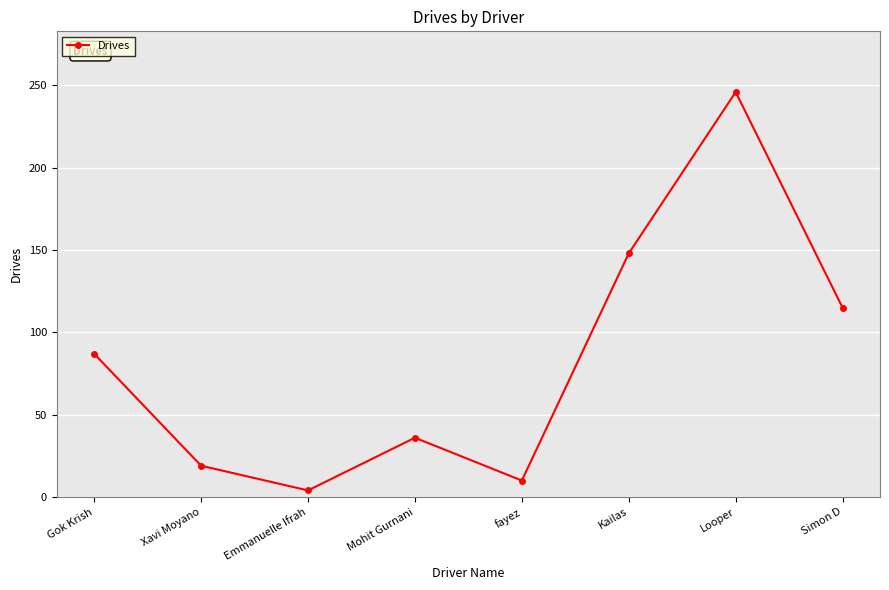

Reading left to right, transcribe all the data shown in this chart.

Gok Krish=87	Xavi Moyano=19	Emmanuelle Ifrah=4	Mohit Gurnani=36	fayez=10	Kailas=148	Looper=246	Simon D=115